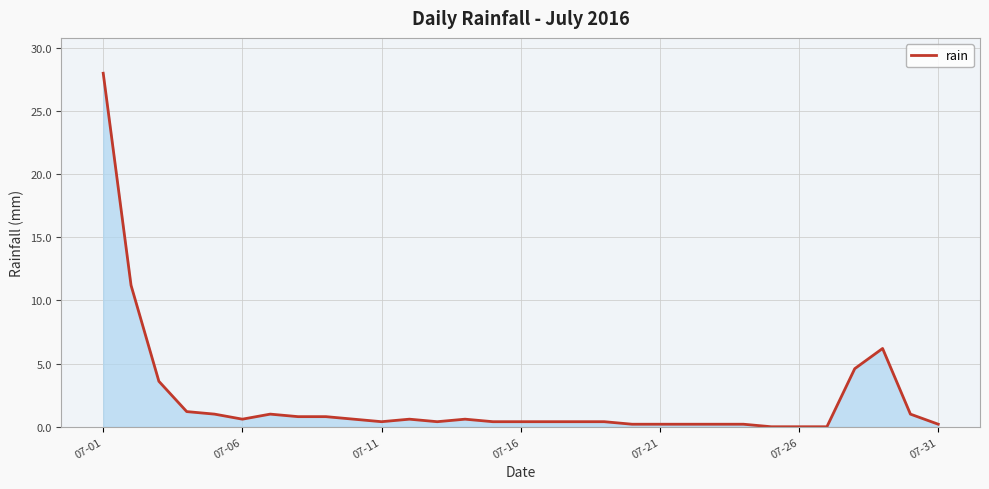

What is the greatest value displayed?

28.0